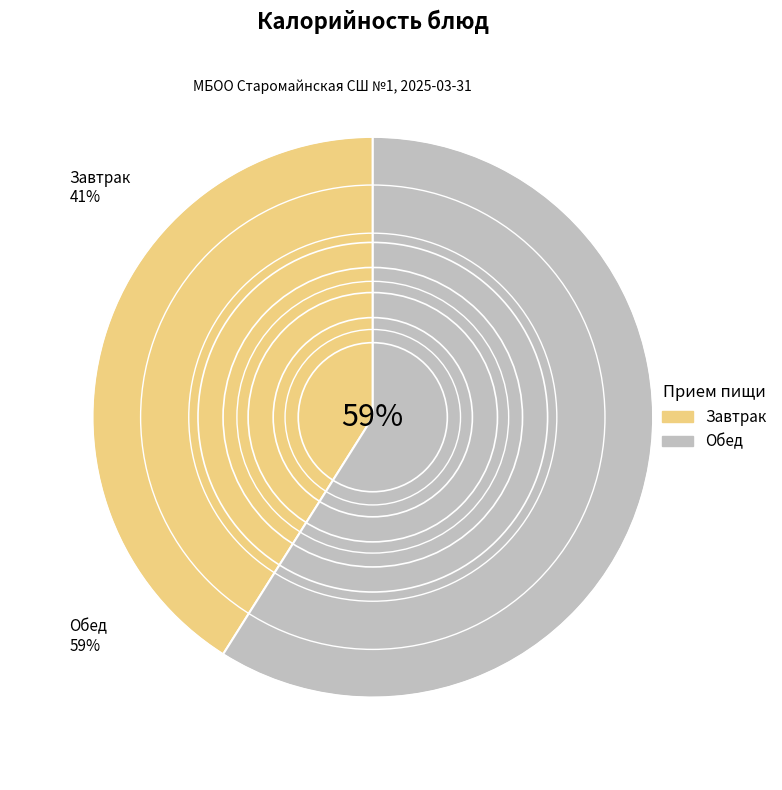

Is there a majority slice in this chart?

Yes